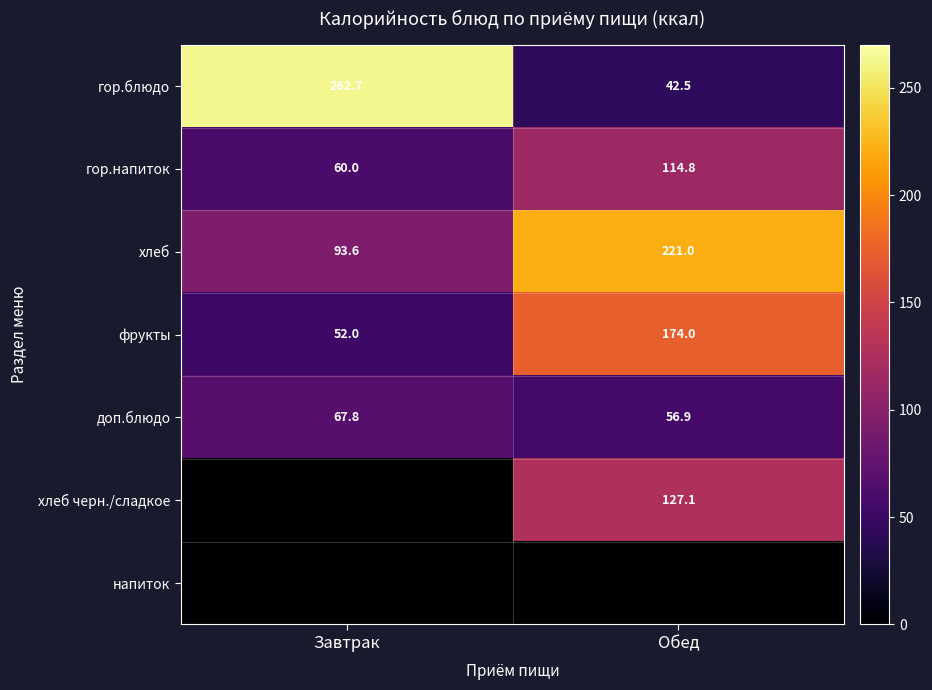

Is it true that фрукты equals 72.3 at Завтрак?

False